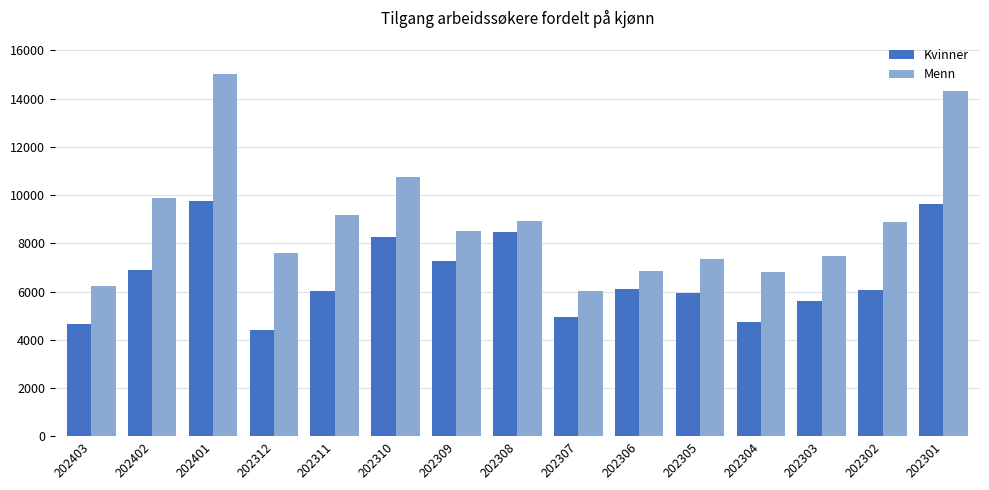

What is the difference between the maximum and second lowest values in the Kvinner series?

5134